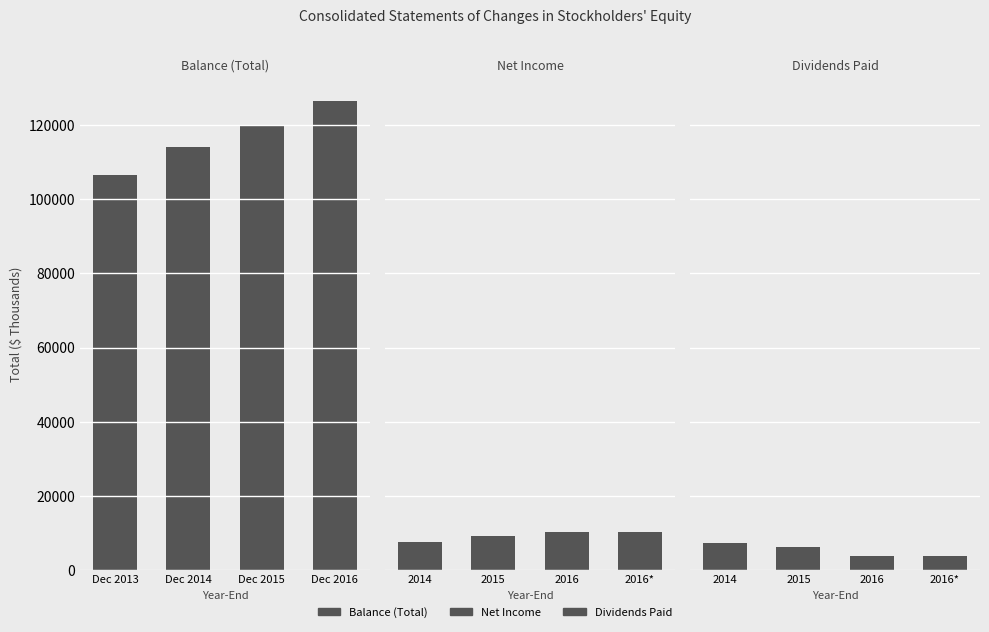

What are all the series names shown in the legend?

Balance (Total), Net Income, Dividends Paid